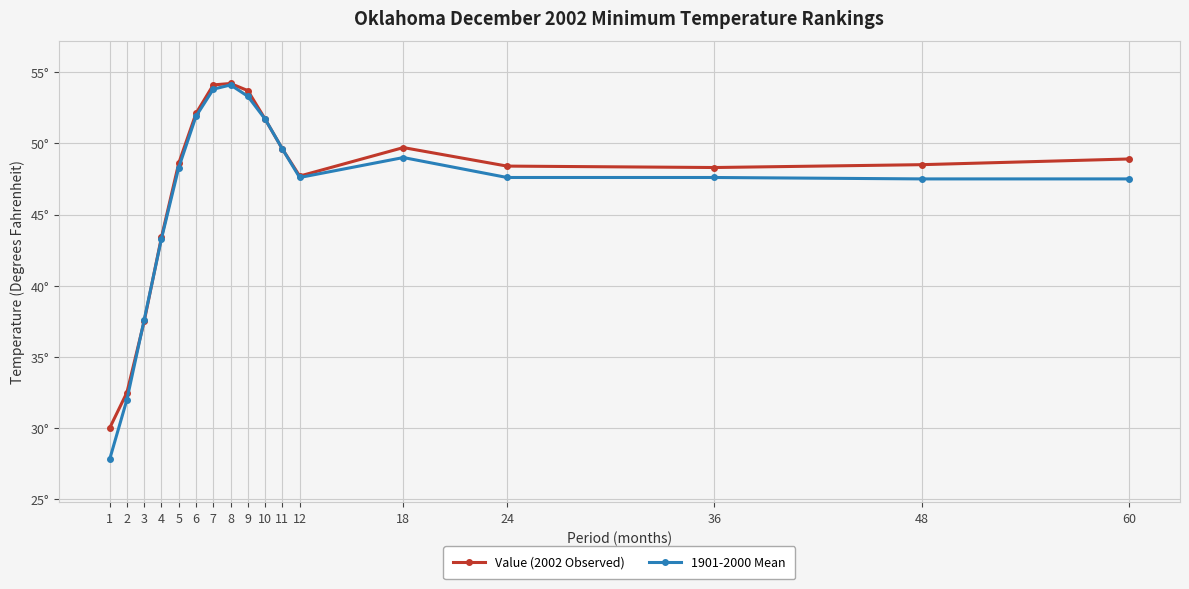

Reading left to right, list all the values displayed in this chart.

Value (2002 Observed): 30.0	32.5	37.5	43.4	48.6	52.1	54.1	54.2	53.7	51.7	49.6	47.7	49.7	48.4	48.3	48.5	48.9
1901-2000 Mean: 27.8	32.0	37.6	43.3	48.3	51.9	53.8	54.1	53.3	51.7	49.6	47.6	49.0	47.6	47.6	47.5	47.5